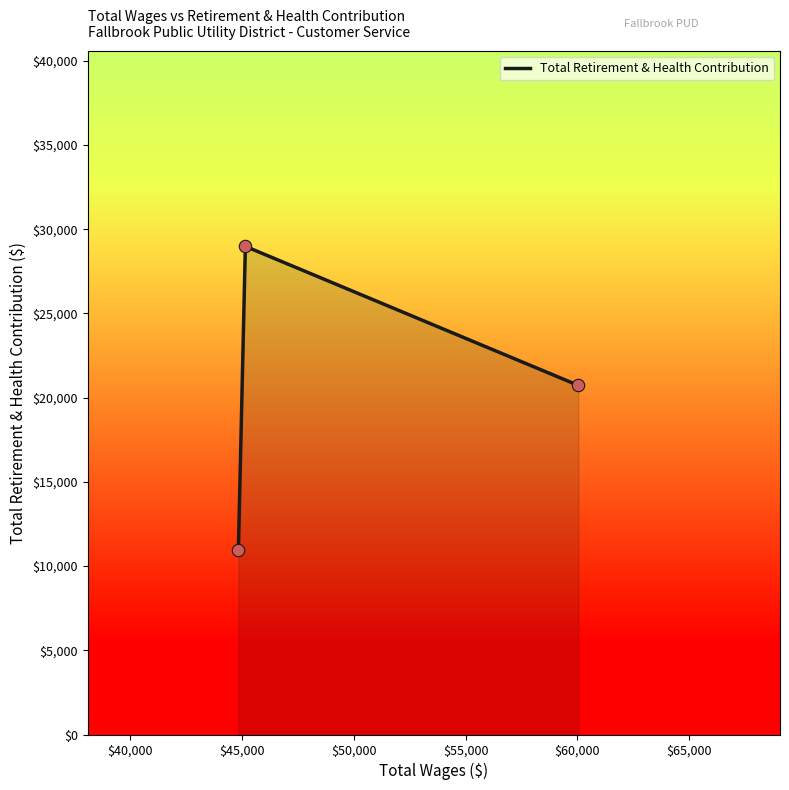

What is the minimum value shown in the chart?

10936